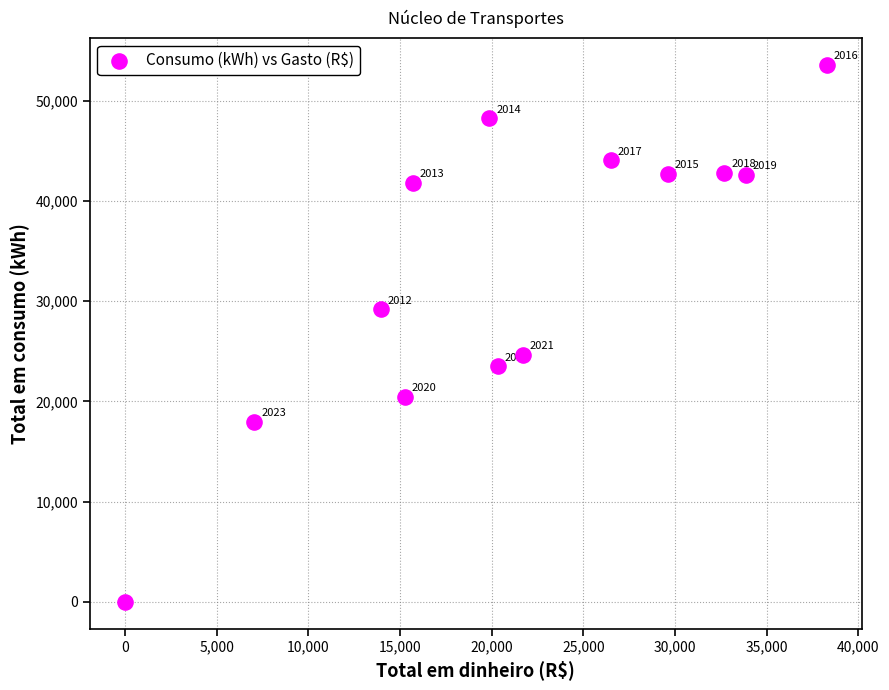

What is the range of Y values (max minus min)?

53560